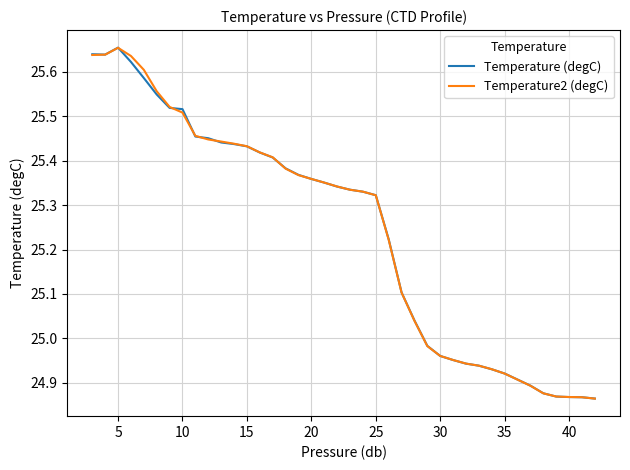

Which series has the widest spread of values?

Temperature (degC)